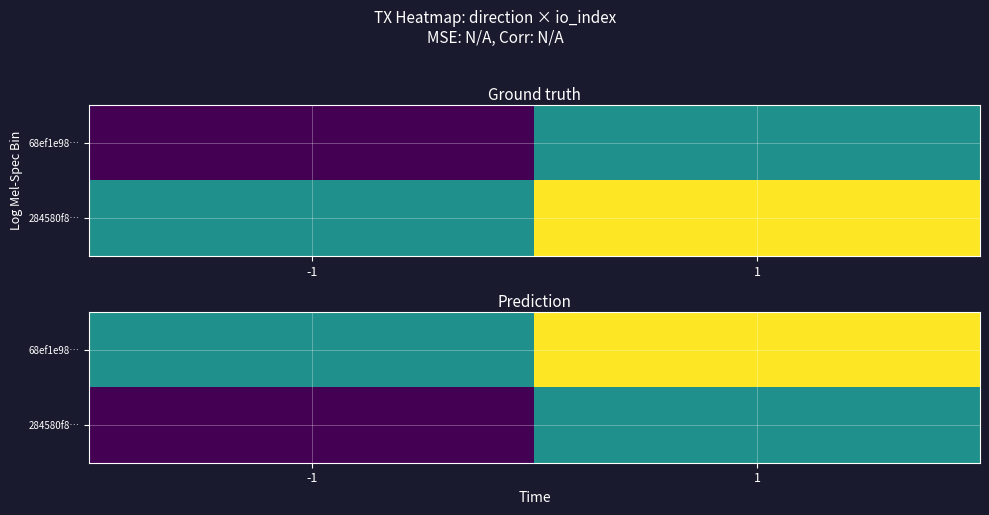

How many data points does each series have?

2